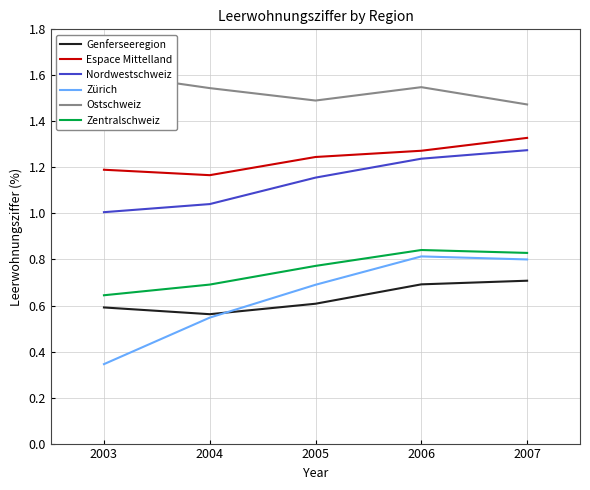

What is the spread (max minus min) of values at 2006?

0.9